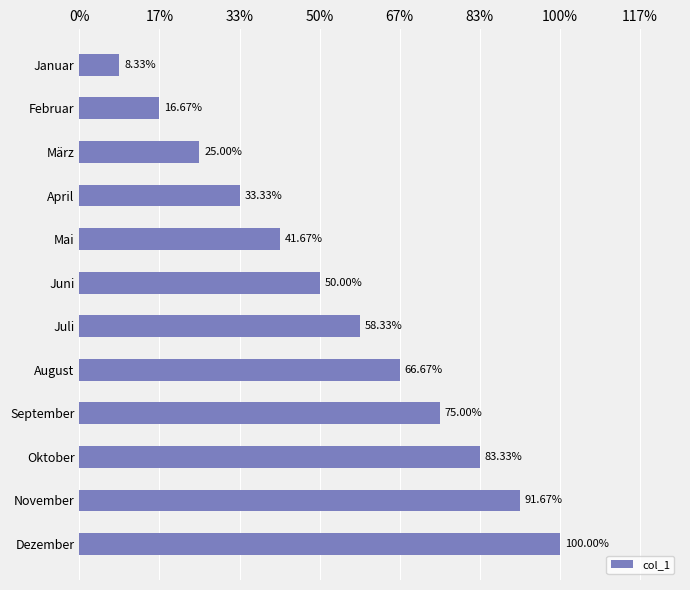

Are the bars horizontal?

Yes